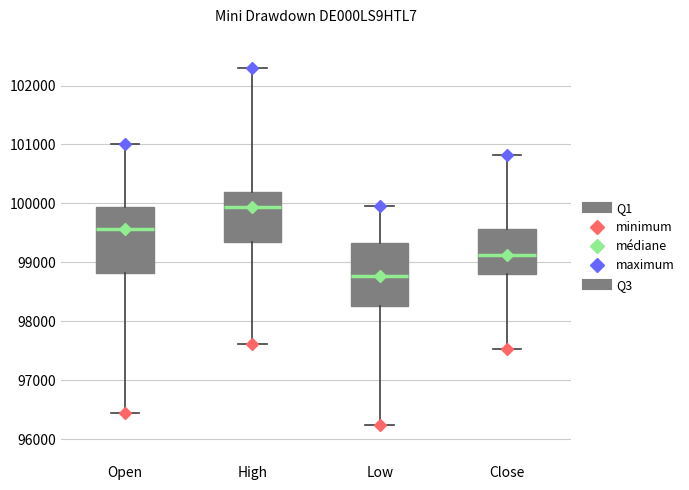

Where is the upper edge of the box for Low on the y-axis? The values are not printed on the chart, so give them approximately, as read against the axis.

99300